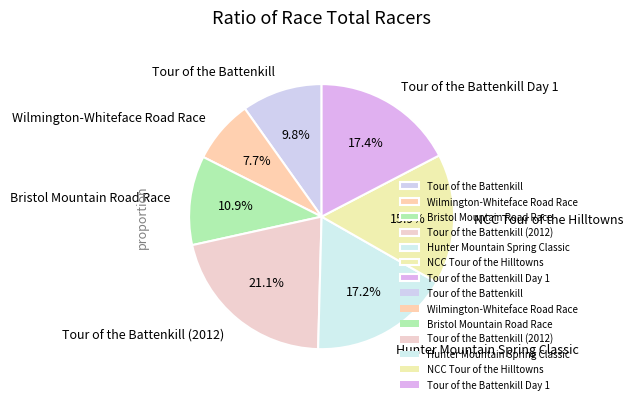

To the nearest percent, what is the difference between the largest and smallest slice percentages?

13%